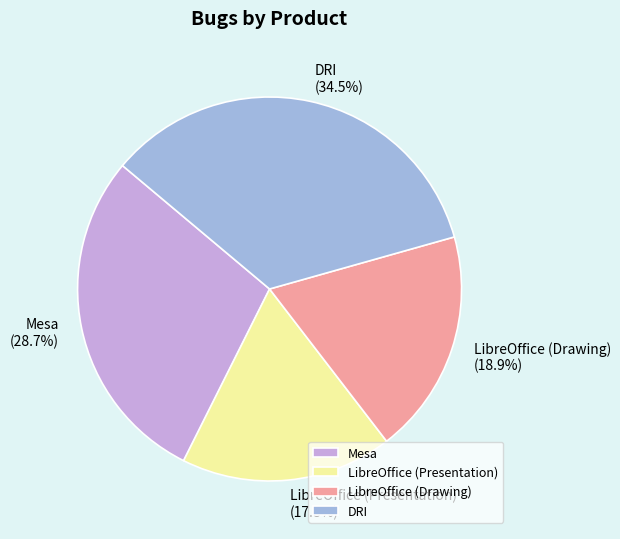

How many segments does this pie chart have?

4